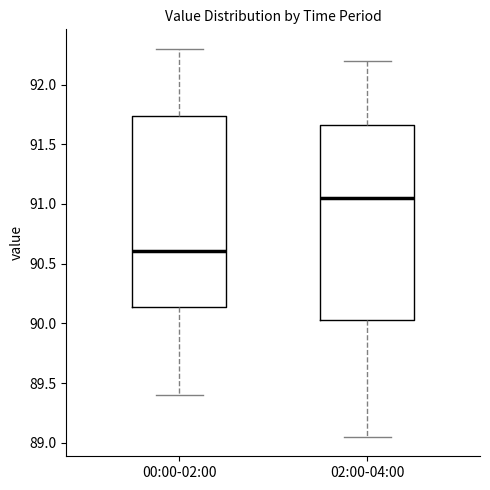

Reading left to right, read every box against the y-axis: the position of its median line, the range the box covers, and the ends of its whiskers. The values are not printed on the chart, so give them approximately, as read against the axis.

00:00-02:00: median 90.60, box 90.15 to 91.75, whiskers 89.40 to 92.30
02:00-04:00: median 91.05, box 90.05 to 91.65, whiskers 89.05 to 92.20